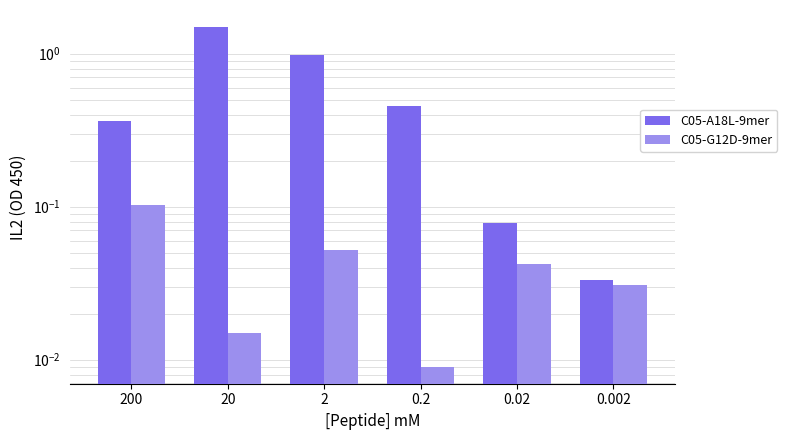

What is the maximum value shown in the chart?

1.5